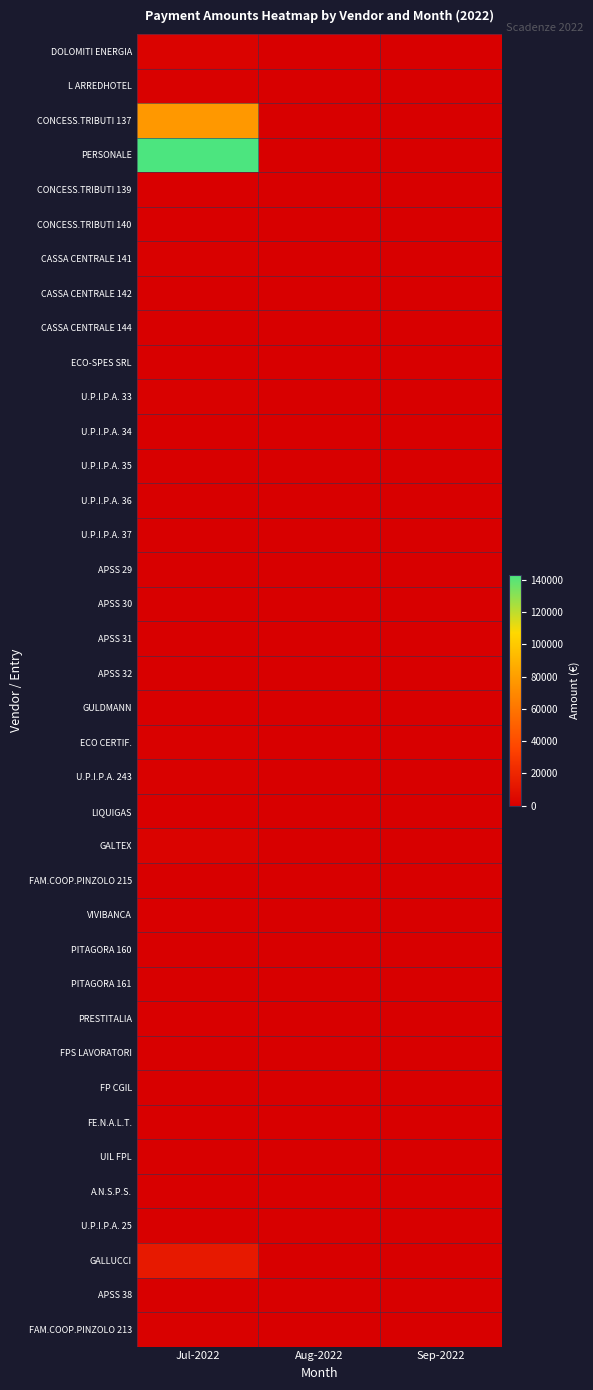

Reading left to right, extract all data points from this chart.

DOLOMITI ENERGIA: Jul-2022=1935.4	Aug-2022=0.0	Sep-2022=0.0
L ARREDHOTEL: Jul-2022=659.2	Aug-2022=0.0	Sep-2022=0.0
CONCESS.TRIBUTI 137: Jul-2022=77043.4	Aug-2022=0.0	Sep-2022=0.0
PERSONALE: Jul-2022=142892.7	Aug-2022=0.0	Sep-2022=0.0
CONCESS.TRIBUTI 139: Jul-2022=312.0	Aug-2022=0.0	Sep-2022=0.0
CONCESS.TRIBUTI 140: Jul-2022=365.0	Aug-2022=0.0	Sep-2022=0.0
CASSA CENTRALE 141: Jul-2022=601.5	Aug-2022=0.0	Sep-2022=0.0
CASSA CENTRALE 142: Jul-2022=9.0	Aug-2022=0.0	Sep-2022=0.0
CASSA CENTRALE 144: Jul-2022=54.0	Aug-2022=0.0	Sep-2022=0.0
ECO-SPES SRL: Jul-2022=107.0	Aug-2022=0.0	Sep-2022=0.0
U.P.I.P.A. 33: Jul-2022=946.0	Aug-2022=0.0	Sep-2022=0.0
U.P.I.P.A. 34: Jul-2022=127.0	Aug-2022=0.0	Sep-2022=0.0
U.P.I.P.A. 35: Jul-2022=152.0	Aug-2022=0.0	Sep-2022=0.0
U.P.I.P.A. 36: Jul-2022=152.0	Aug-2022=0.0	Sep-2022=0.0
U.P.I.P.A. 37: Jul-2022=24.0	Aug-2022=0.0	Sep-2022=0.0
APSS 29: Jul-2022=124.3	Aug-2022=0.0	Sep-2022=0.0
APSS 30: Jul-2022=166.6	Aug-2022=0.0	Sep-2022=0.0
APSS 31: Jul-2022=62.2	Aug-2022=0.0	Sep-2022=0.0
APSS 32: Jul-2022=85.5	Aug-2022=0.0	Sep-2022=0.0
GULDMANN: Jul-2022=321.4	Aug-2022=0.0	Sep-2022=0.0
ECO CERTIF.: Jul-2022=700.0	Aug-2022=0.0	Sep-2022=0.0
U.P.I.P.A. 243: Jul-2022=919.9	Aug-2022=0.0	Sep-2022=0.0
LIQUIGAS: Jul-2022=529.1	Aug-2022=0.0	Sep-2022=0.0
GALTEX: Jul-2022=2170.1	Aug-2022=0.0	Sep-2022=0.0
FAM.COOP.PINZOLO 215: Jul-2022=96.0	Aug-2022=0.0	Sep-2022=0.0
VIVIBANCA: Jul-2022=302.0	Aug-2022=0.0	Sep-2022=0.0
PITAGORA 160: Jul-2022=120.0	Aug-2022=0.0	Sep-2022=0.0
PITAGORA 161: Jul-2022=260.0	Aug-2022=0.0	Sep-2022=0.0
PRESTITALIA: Jul-2022=300.0	Aug-2022=0.0	Sep-2022=0.0
FPS LAVORATORI: Jul-2022=67.6	Aug-2022=0.0	Sep-2022=0.0
FP CGIL: Jul-2022=41.8	Aug-2022=0.0	Sep-2022=0.0
FE.N.A.L.T.: Jul-2022=60.4	Aug-2022=0.0	Sep-2022=0.0
UIL FPL: Jul-2022=20.6	Aug-2022=0.0	Sep-2022=0.0
A.N.S.P.S.: Jul-2022=12.1	Aug-2022=0.0	Sep-2022=0.0
U.P.I.P.A. 25: Jul-2022=25.0	Aug-2022=0.0	Sep-2022=0.0
GALLUCCI: Jul-2022=13574.0	Aug-2022=0.0	Sep-2022=0.0
APSS 38: Jul-2022=84.3	Aug-2022=0.0	Sep-2022=0.0
FAM.COOP.PINZOLO 213: Jul-2022=993.1	Aug-2022=0.0	Sep-2022=0.0